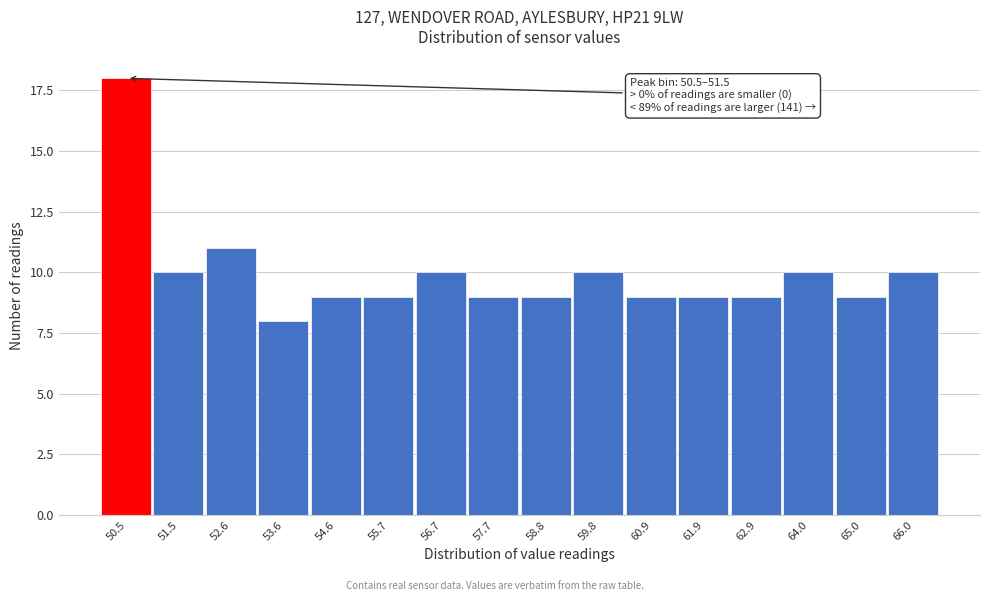

Reading right to left, what are all the values shown in this chart?

66.0=10	65.0=9	64.0=10	62.9=9	61.9=9	60.9=9	59.8=10	58.8=9	57.7=9	56.7=10	55.7=9	54.6=9	53.6=8	52.6=11	51.5=10	50.5=18